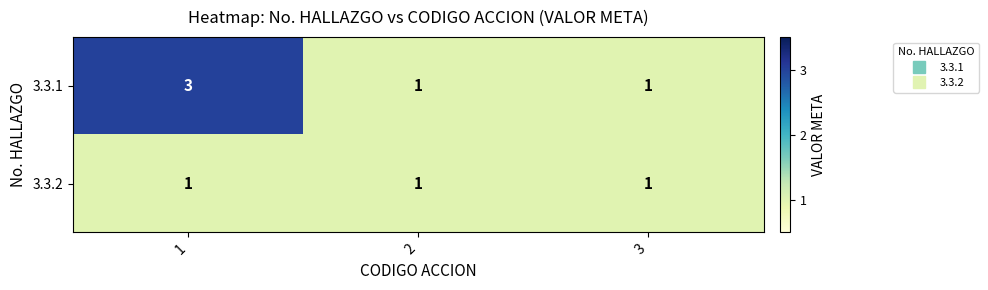

The 3.3.2 series shows 1 at 1. True or false?

True